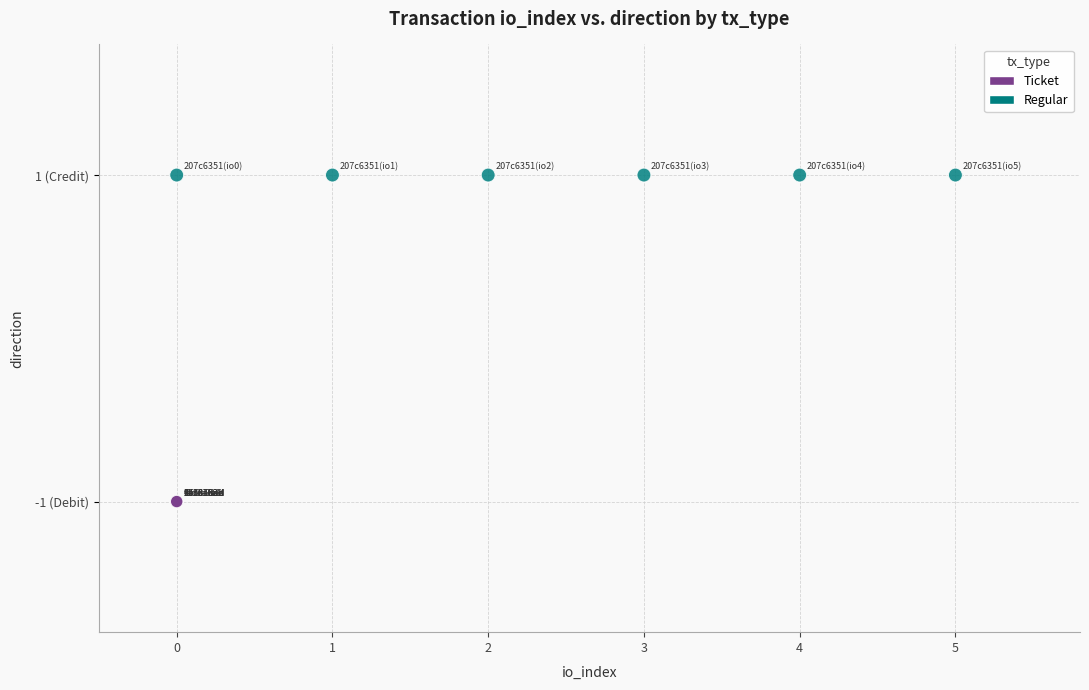

What are all the series names shown in the legend?

Ticket, Regular